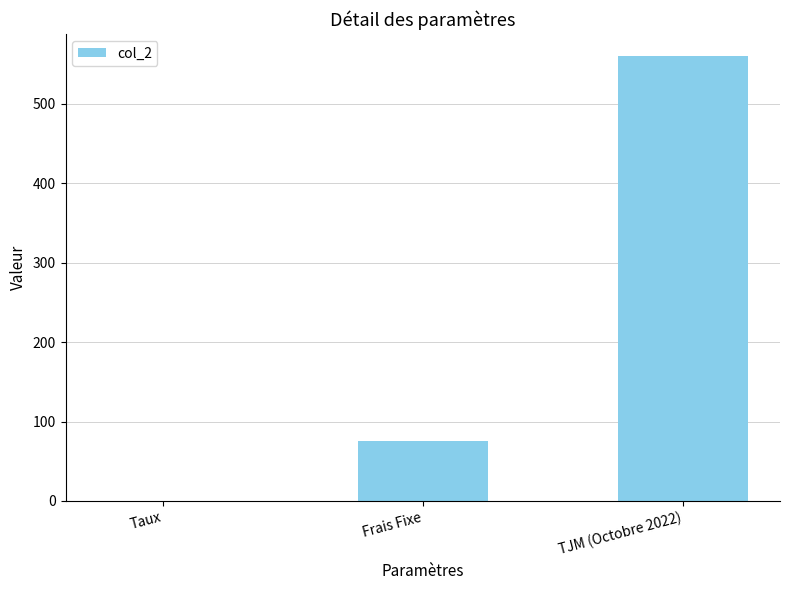

Reading left to right, extract all data points from this chart.

Taux=0.1	Frais Fixe=75.0	TJM (Octobre 2022)=560.0